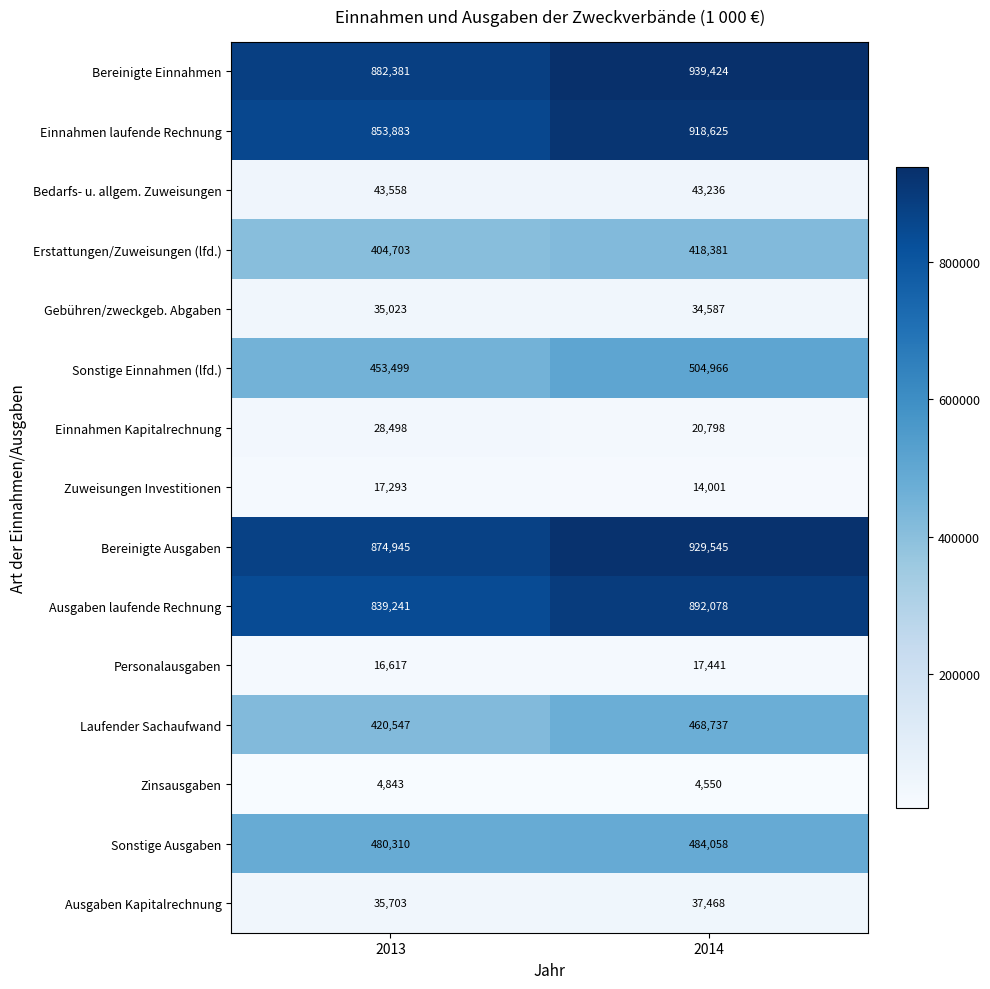

Reading right to left, list all the values displayed in this chart.

Bereinigte Einnahmen: 939424	882381
Einnahmen laufende Rechnung: 918625	853883
Bedarfs- u. allgem. Zuweisungen: 43236	43558
Erstattungen/Zuweisungen (lfd.): 418381	404703
Gebühren/zweckgeb. Abgaben: 34587	35023
Sonstige Einnahmen (lfd.): 504966	453499
Einnahmen Kapitalrechnung: 20798	28498
Zuweisungen Investitionen: 14001	17293
Bereinigte Ausgaben: 929545	874945
Ausgaben laufende Rechnung: 892078	839241
Personalausgaben: 17441	16617
Laufender Sachaufwand: 468737	420547
Zinsausgaben: 4550	4843
Sonstige Ausgaben: 484058	480310
Ausgaben Kapitalrechnung: 37468	35703